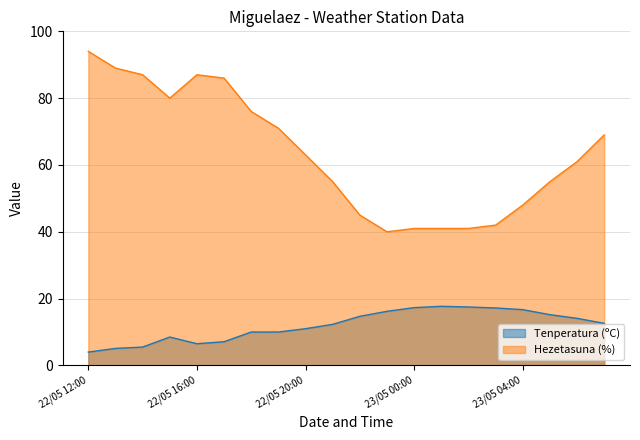

Rank the series by their average value, from highest to lowest.

Hezetasuna (%), Tenperatura (ºC)